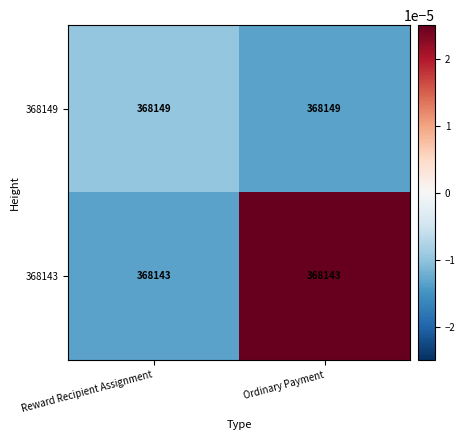

Rank the series by their maximum value, from lowest to highest.

368143, 368149